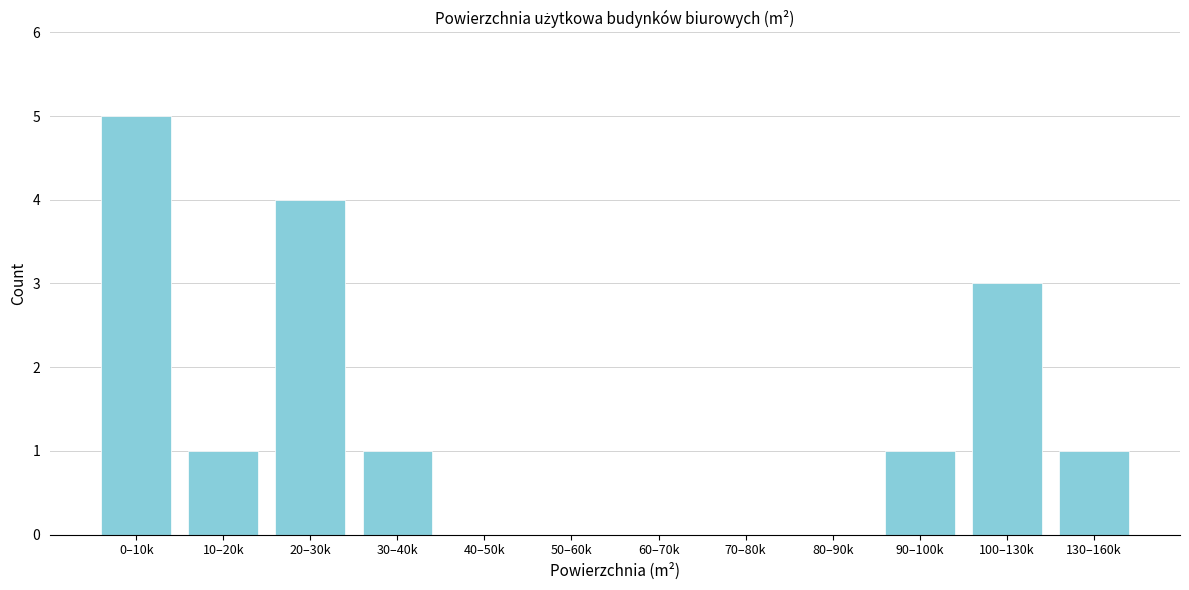

What is the change in value from 0–10k to 80–90k?

-5